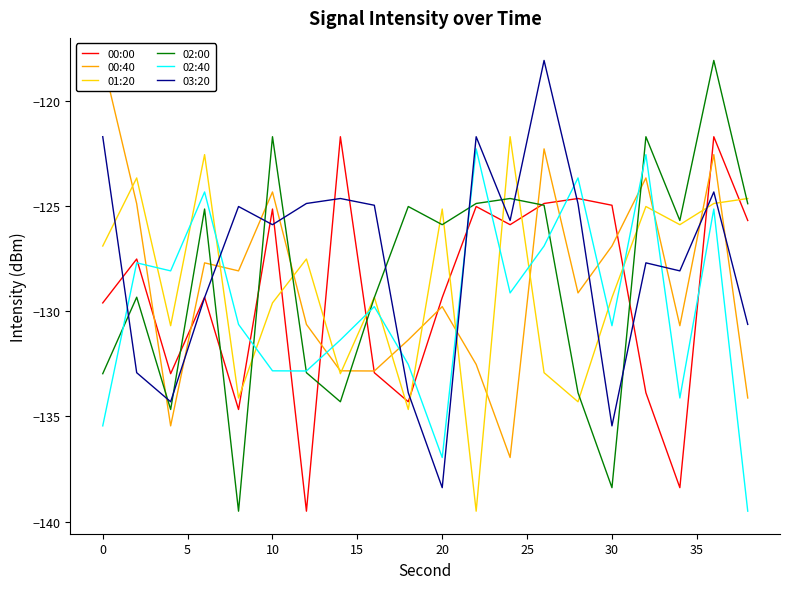

What is the greatest value displayed?

-118.1